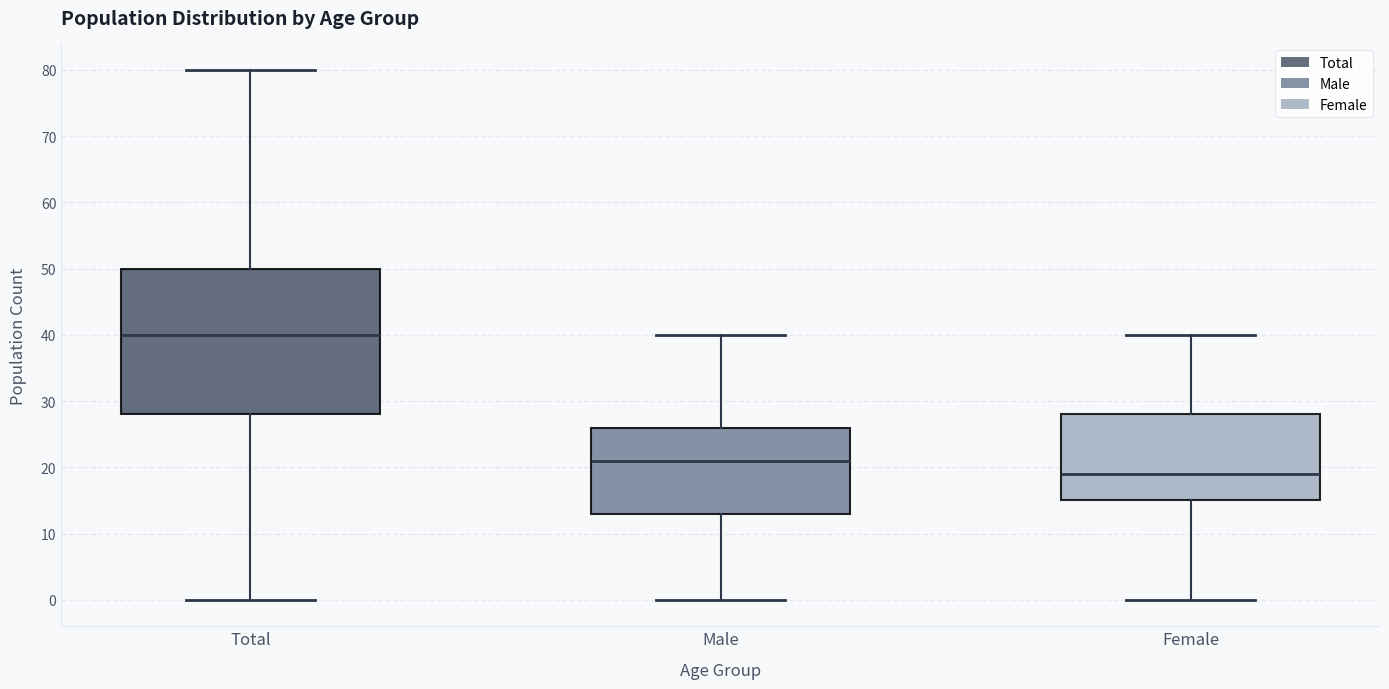

Comparing the boxes themselves (not the whiskers), which one is the tallest?

Total